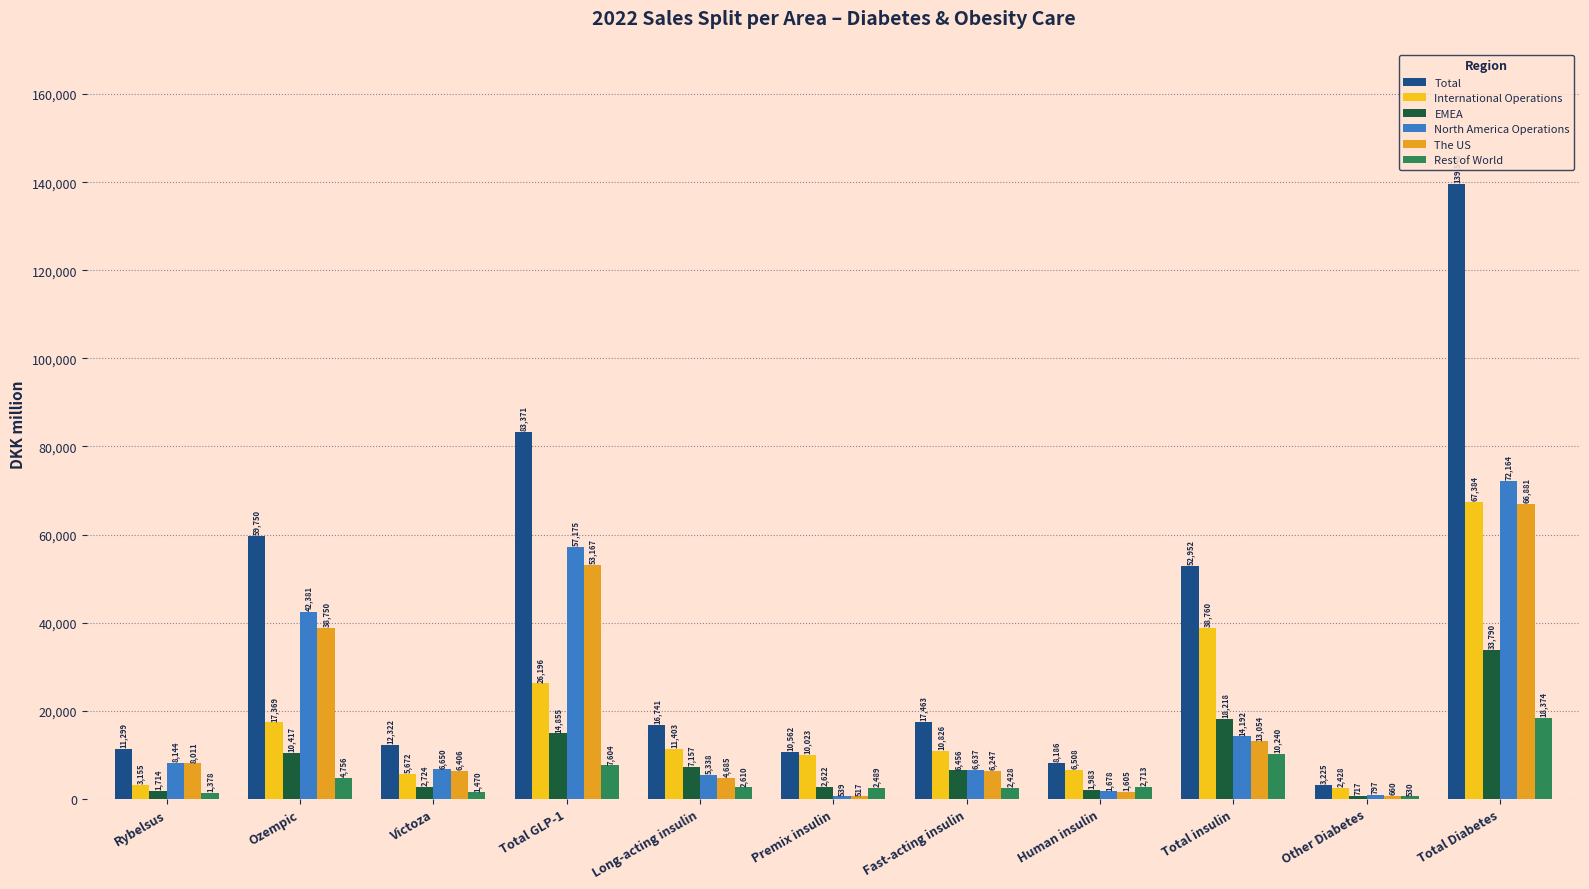

What is the sum of the Total values at Total insulin and Rybelsus?

64251